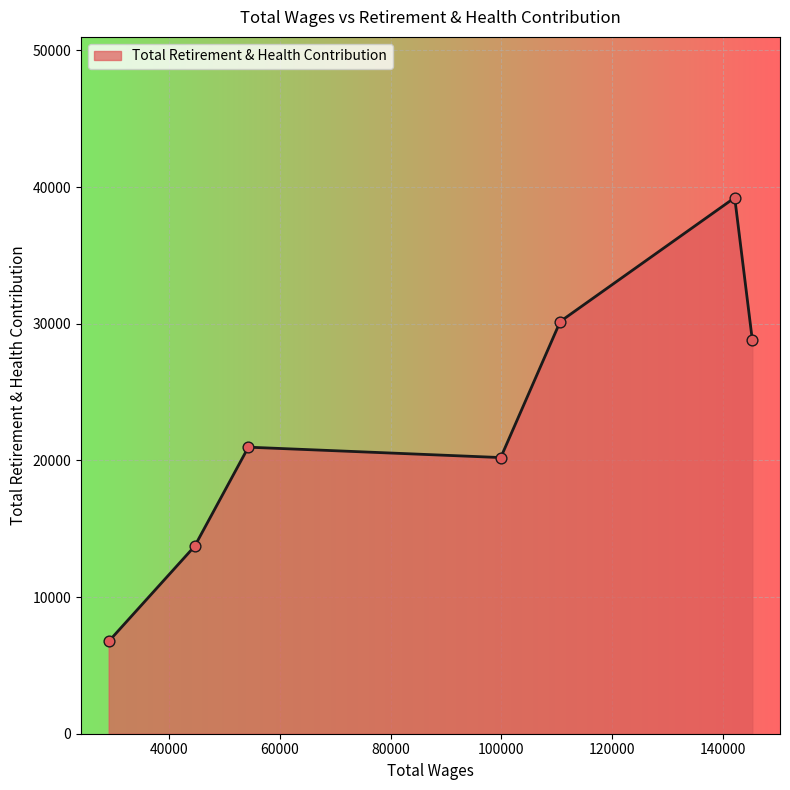

What is the sum of all values?

159847